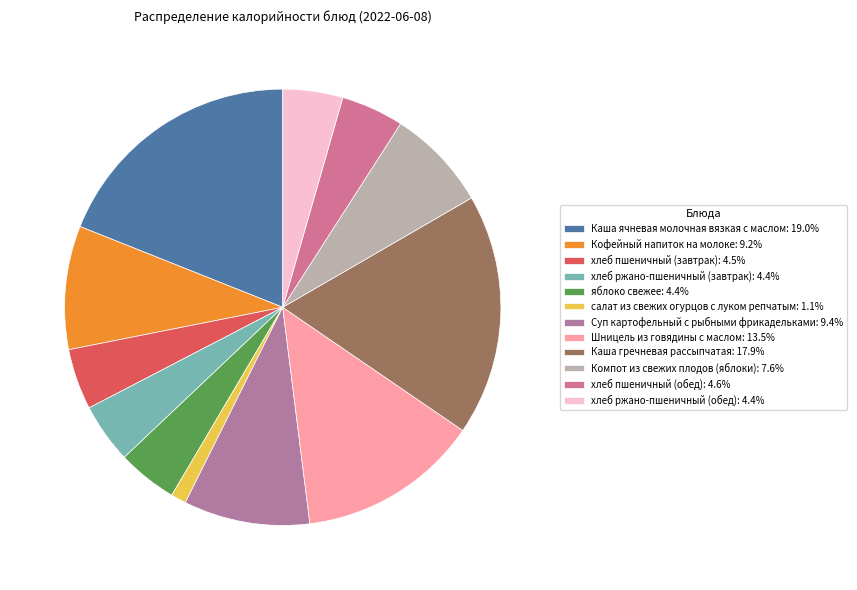

What is the smallest slice in the pie chart?

салат из свежих огурцов с луком репчатым